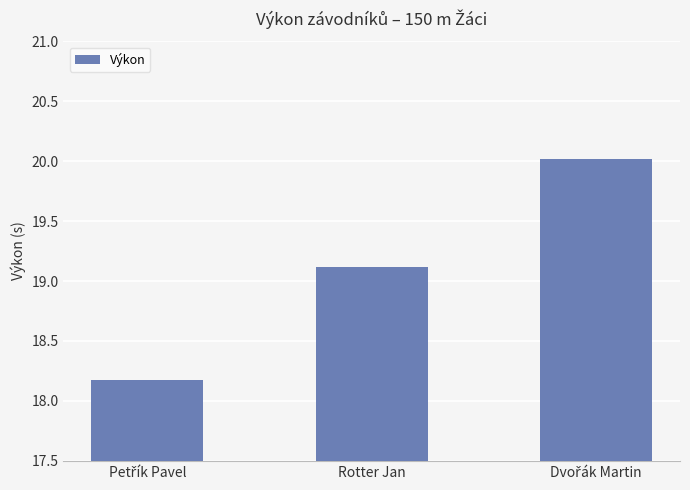

What is the average value?

19.1